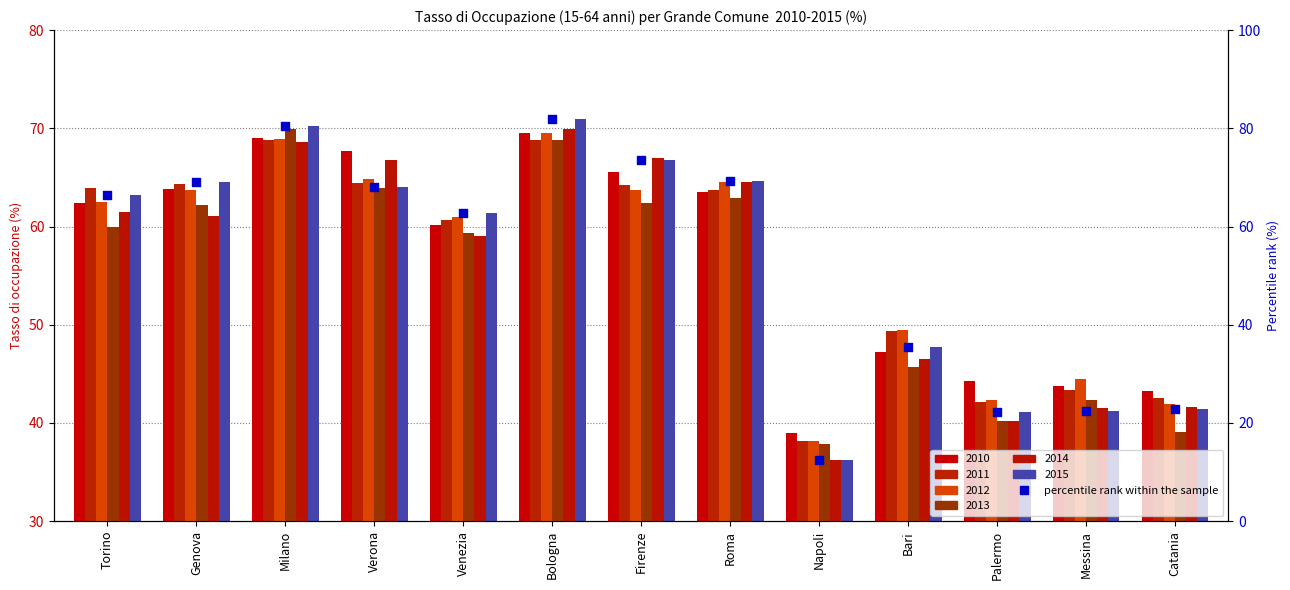

What is the change in value from Verona to Napoli?

-55.6